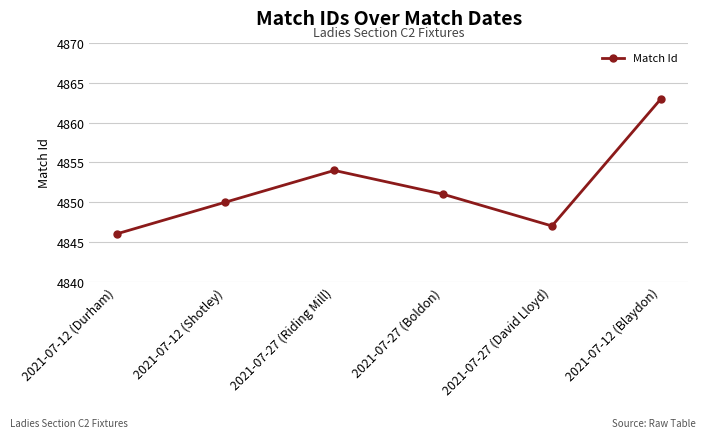

Approximately how many times larger is the value at 2021-07-12 (Shotley) compared to 2021-07-27 (David Lloyd)?

1.0